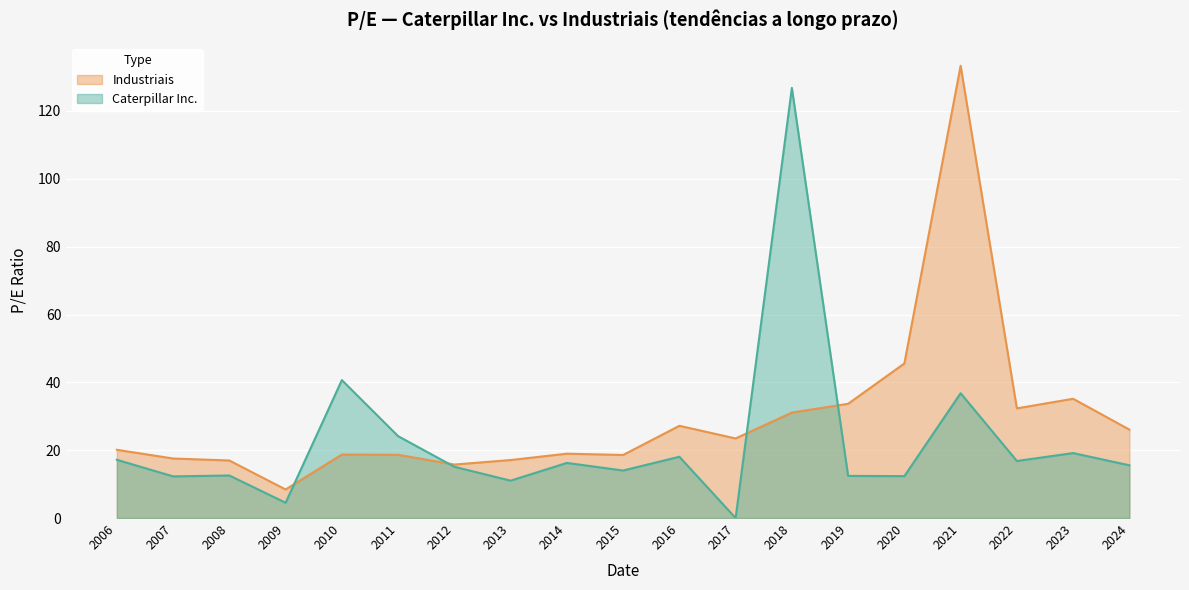

Reading left to right, extract all data points from this chart.

Caterpillar Inc.: 17.2	12.3	12.5	4.5	40.7	24.1	15.1	11.0	16.2	14.0	18.1	0.0	126.8	12.4	12.4	36.8	16.8	19.1	15.6
Industriais: 20.1	17.6	17.0	8.4	18.7	18.6	15.8	17.1	19.0	18.6	27.2	23.5	31.1	33.7	45.6	133.3	32.3	35.2	26.1